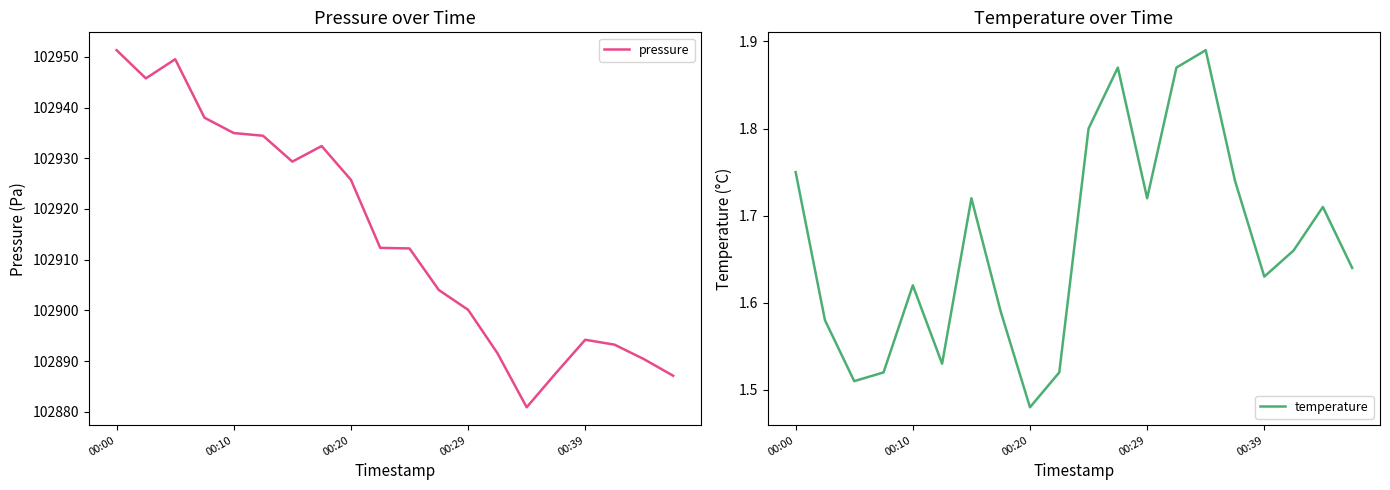

Is this an area chart (filled region under the line)?

No